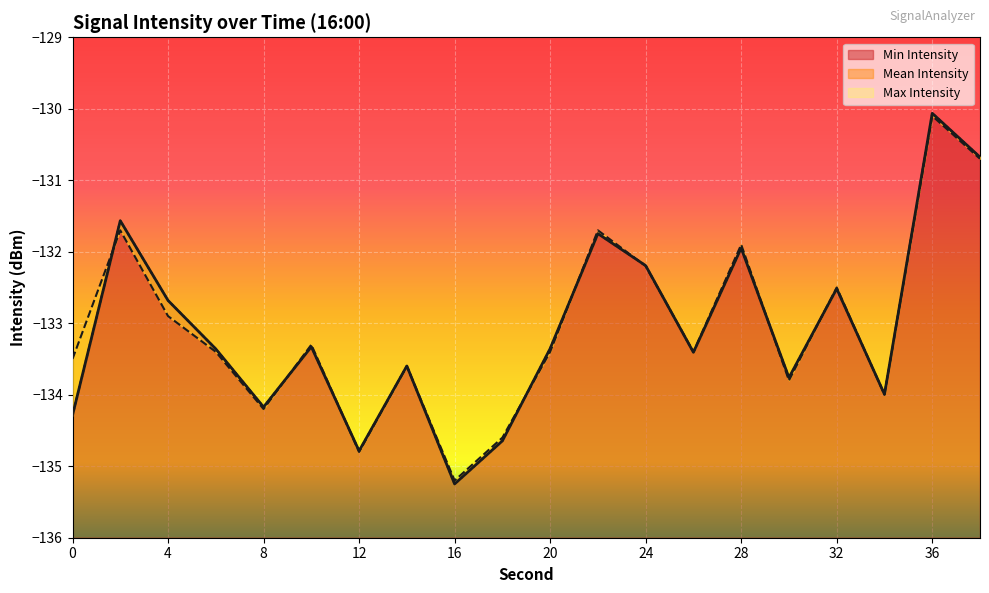

How many intersections are there between Min Intensity and Mean Intensity?

11